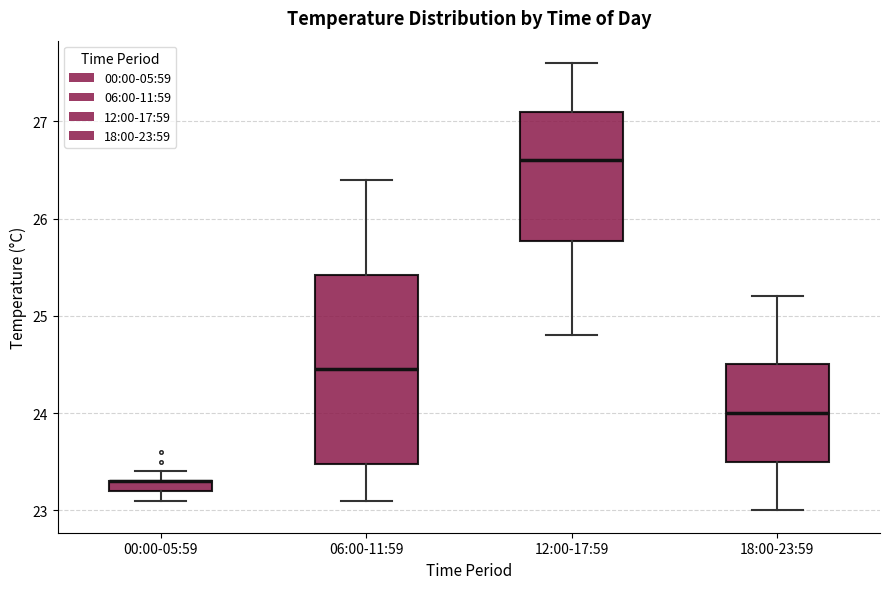

Comparing the boxes themselves (not the whiskers), which one is the tallest?

06:00-11:59